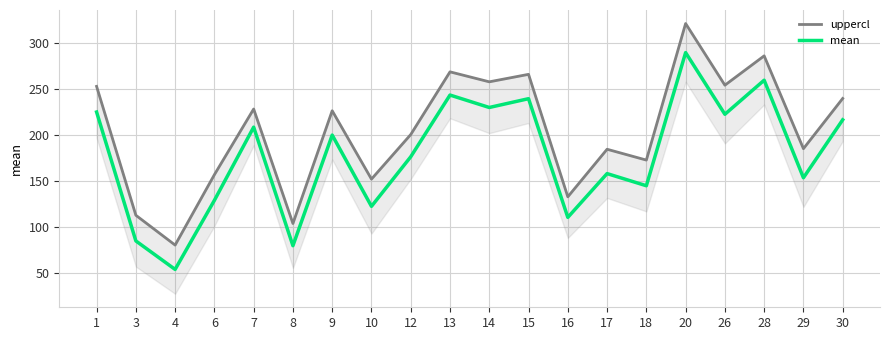

Which series has the widest spread of values?

uppercl